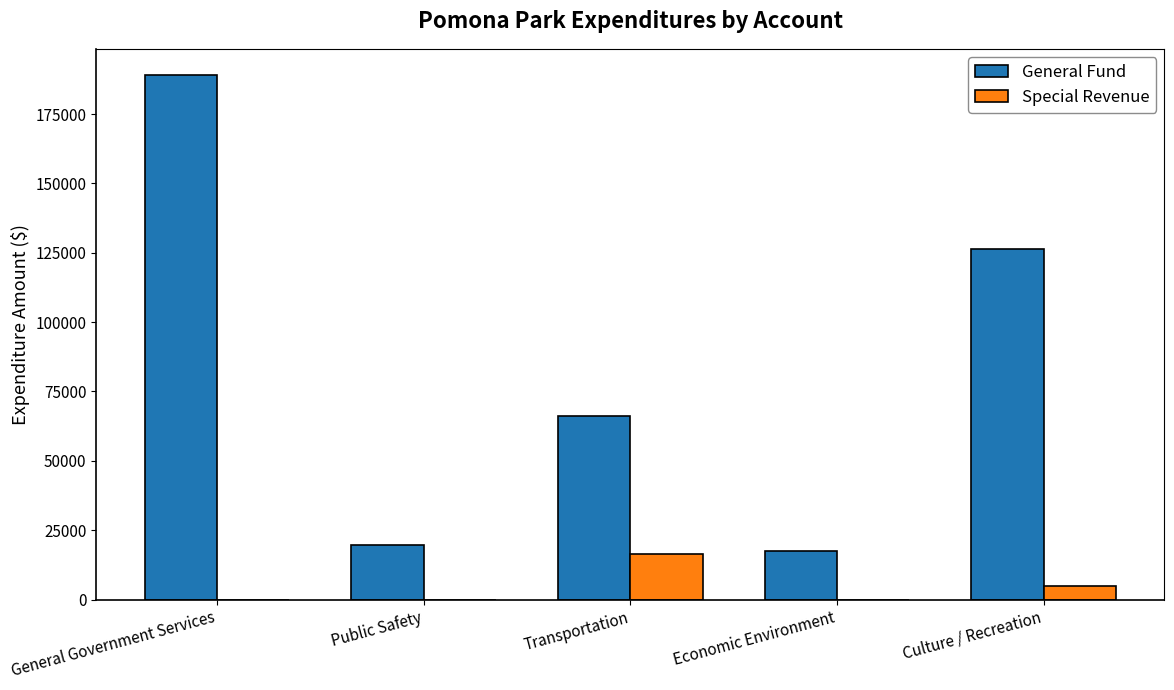

What is the sum of all General Fund values?

418779